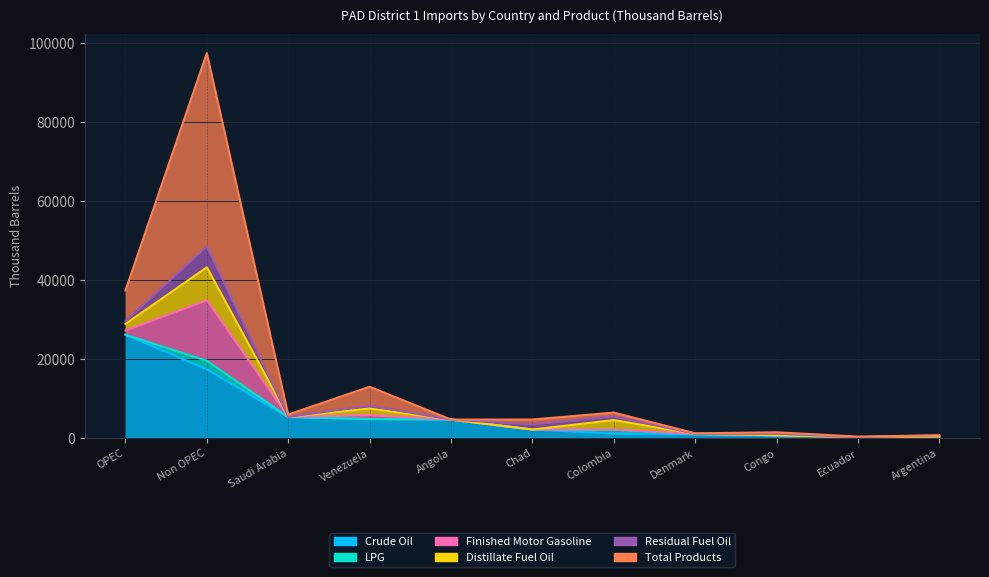

Read the Residual Fuel Oil value at Colombia, to the nearest 100.

900